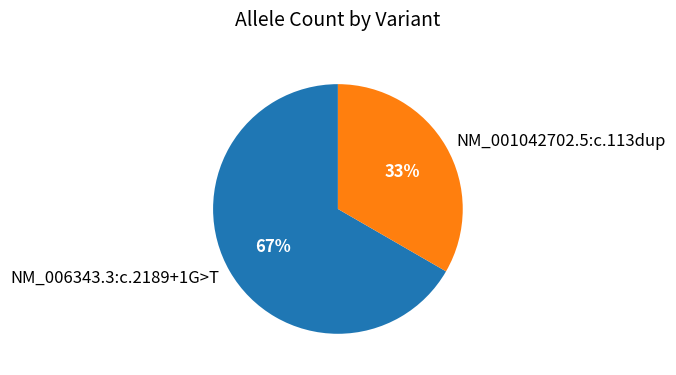

To the nearest percent, what percentage of the pie is NM_006343.3:c.2189+1G>T?

67%